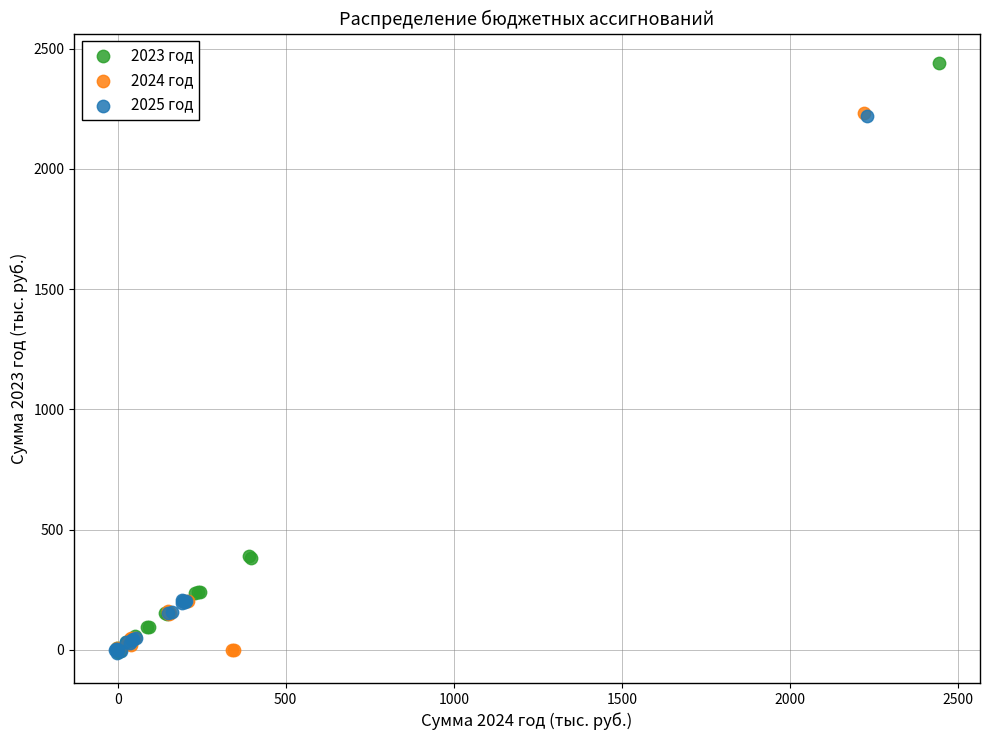

Which series reaches the maximum Y coordinate?

2023 год